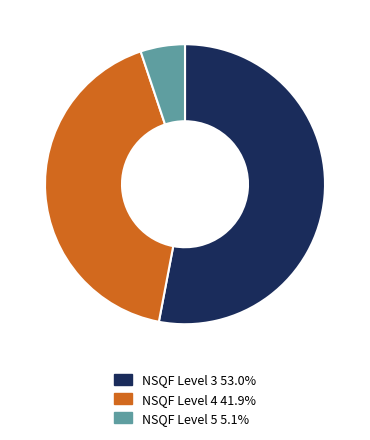

Is the sum of NSQF Level 3 and NSQF Level 4 greater than half?

Yes